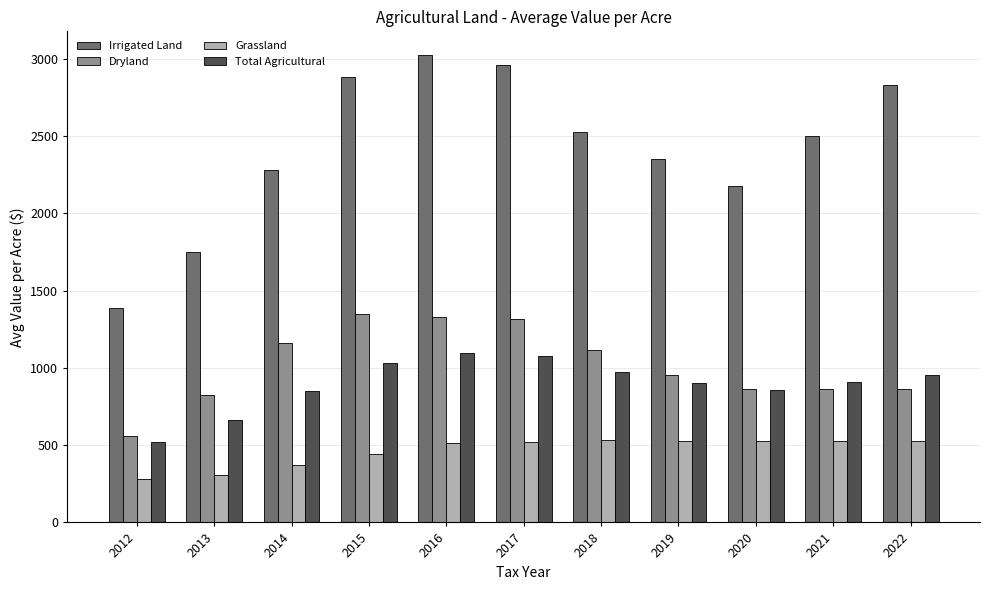

How many distinct data groups are displayed?

4